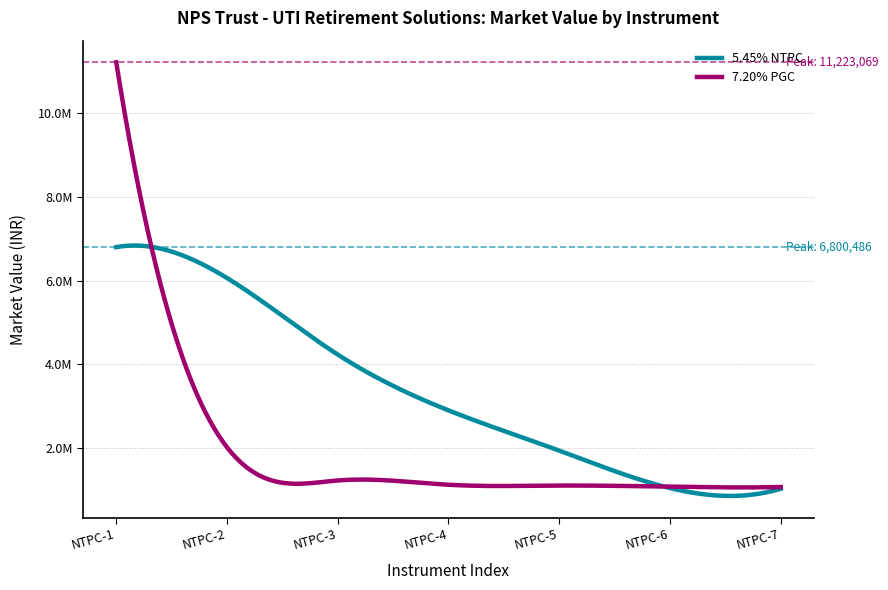

Which series has the widest spread of values?

7.20% PGC